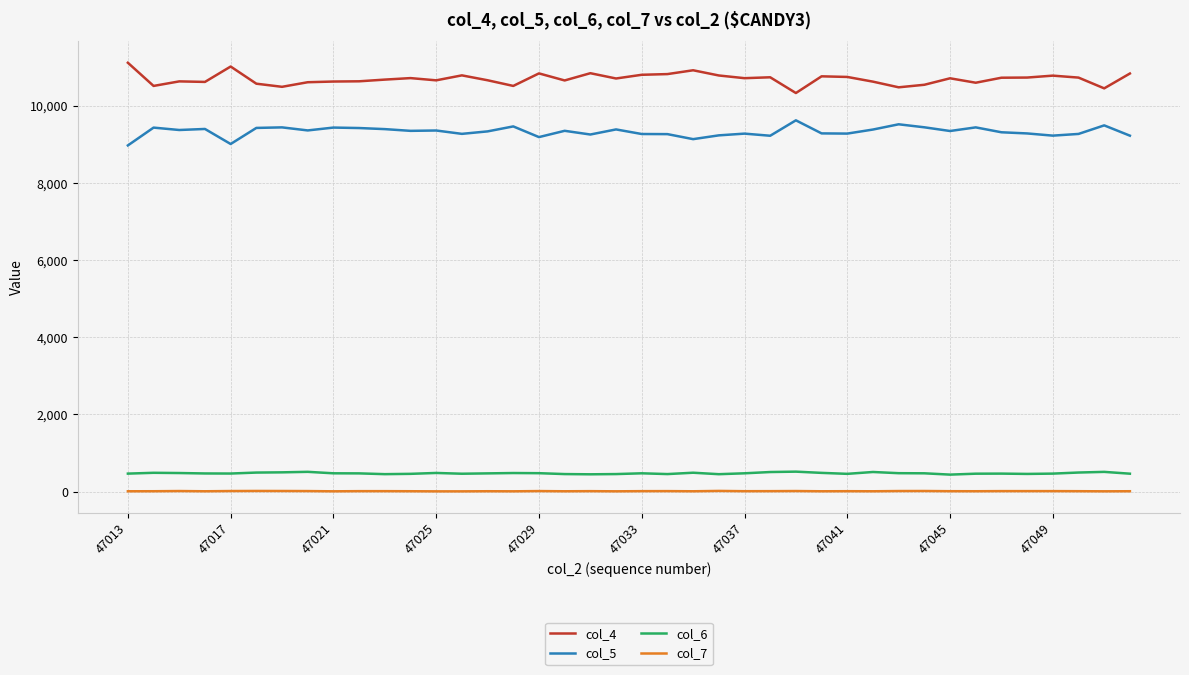

What is the smallest value displayed?

4